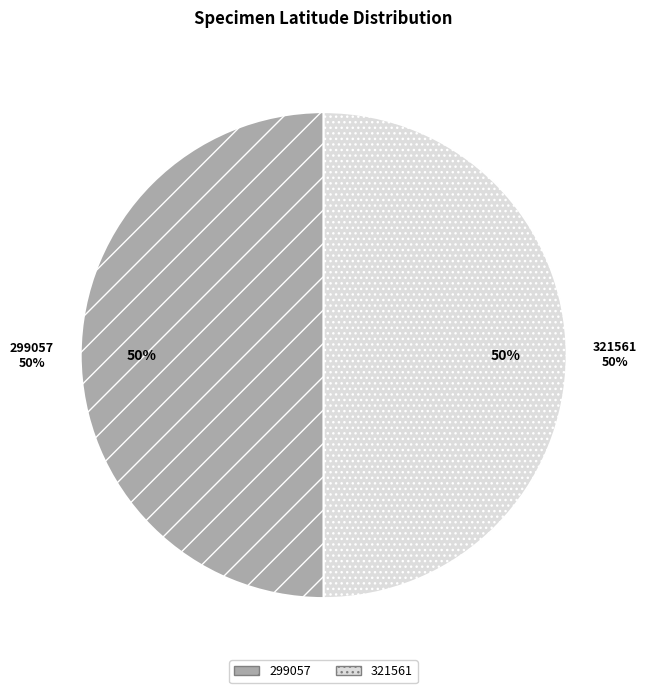

To the nearest percent, what portion does 321561 represent?

50%